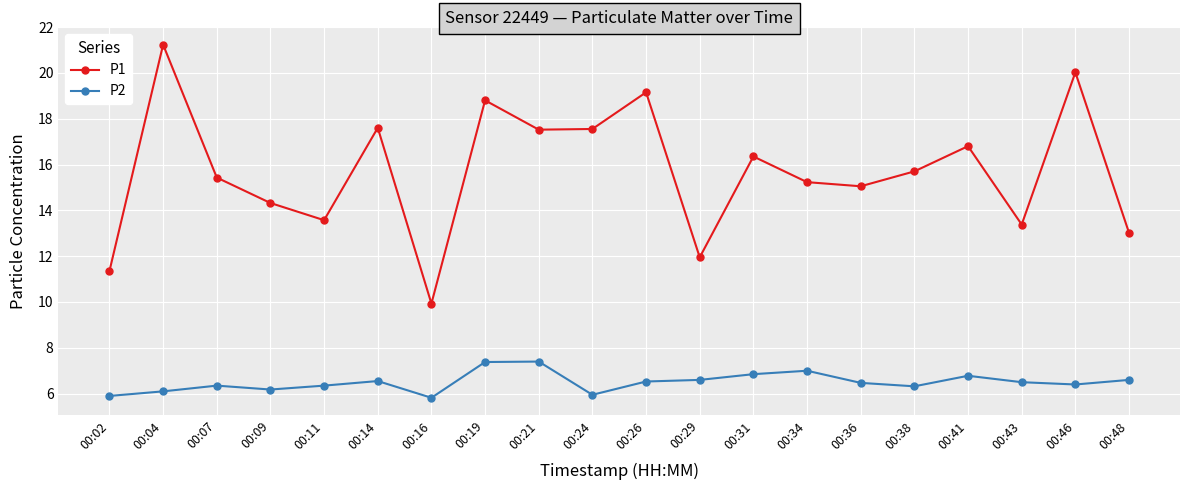

What is the value of the P2 point at the 2nd from the left?

6.1